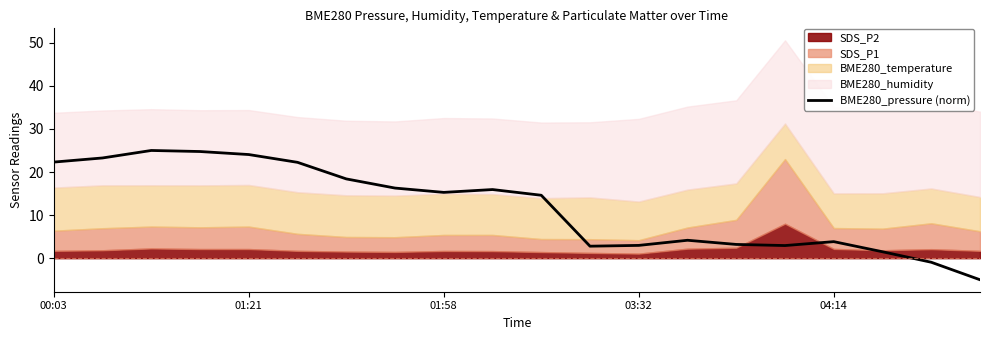

Reading left to right, extract all data points from this chart.

22.3	23.3	25.0	24.8	24.1	22.2	18.4	16.3	15.3	15.9	14.6	2.8	3.0	4.2	3.2	2.9	3.8	1.5	-0.9	-5.0